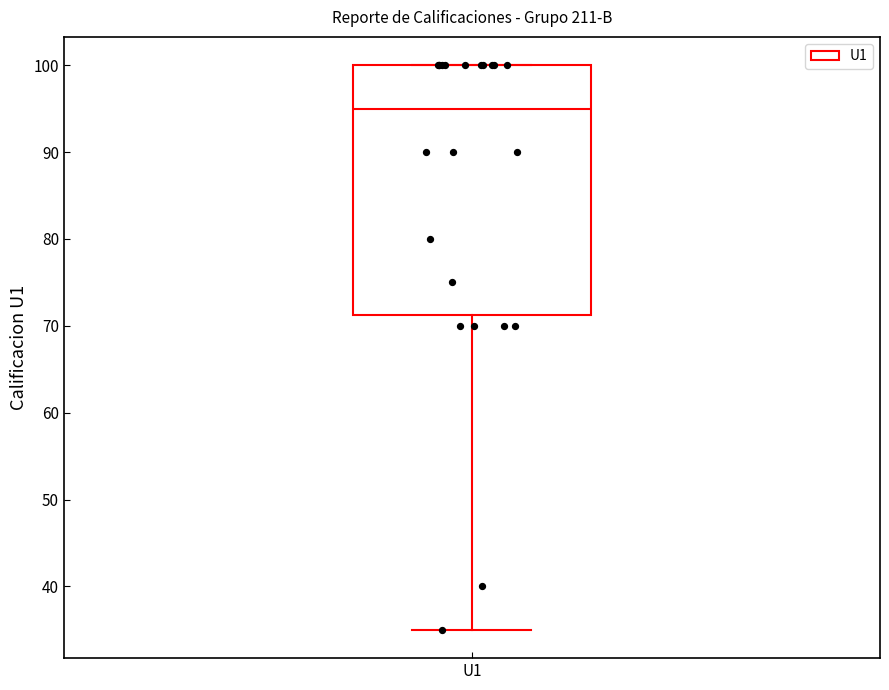

Transcribe this box plot: give where the median line is, the range the box spans, and where the two whiskers end, as read against the y-axis. The values are not printed on the chart, so give them approximately, as read against the axis.

median 95, box 71 to 100, whiskers 35 to 100